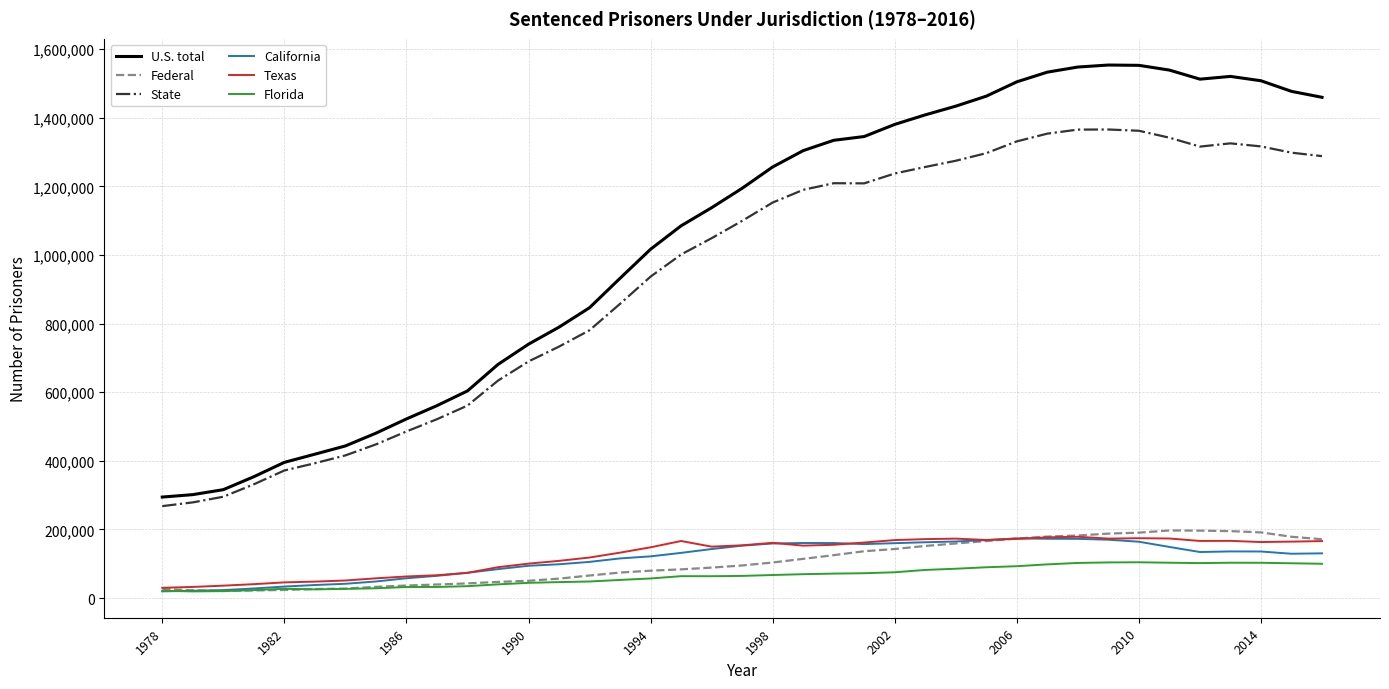

Which series has the largest total across all categories?

U.S. total